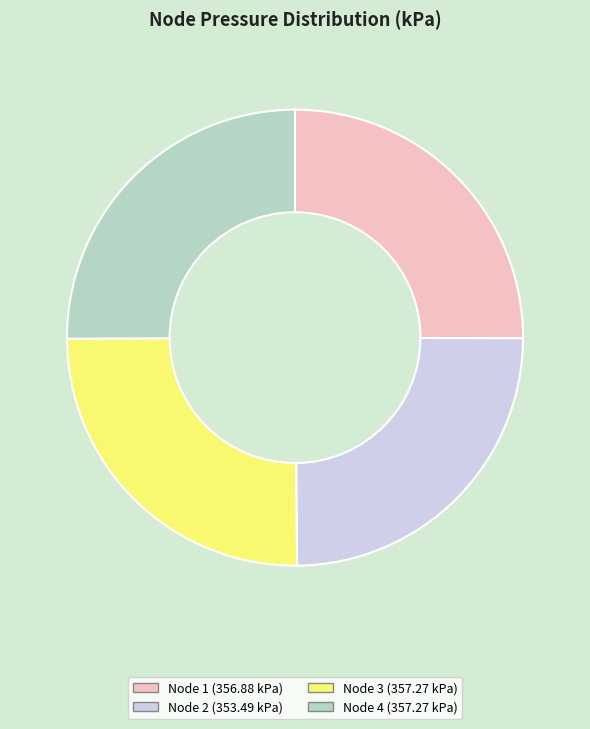

Is it true that Node 2 (353.49 kPa) is 25% of the pie?

True